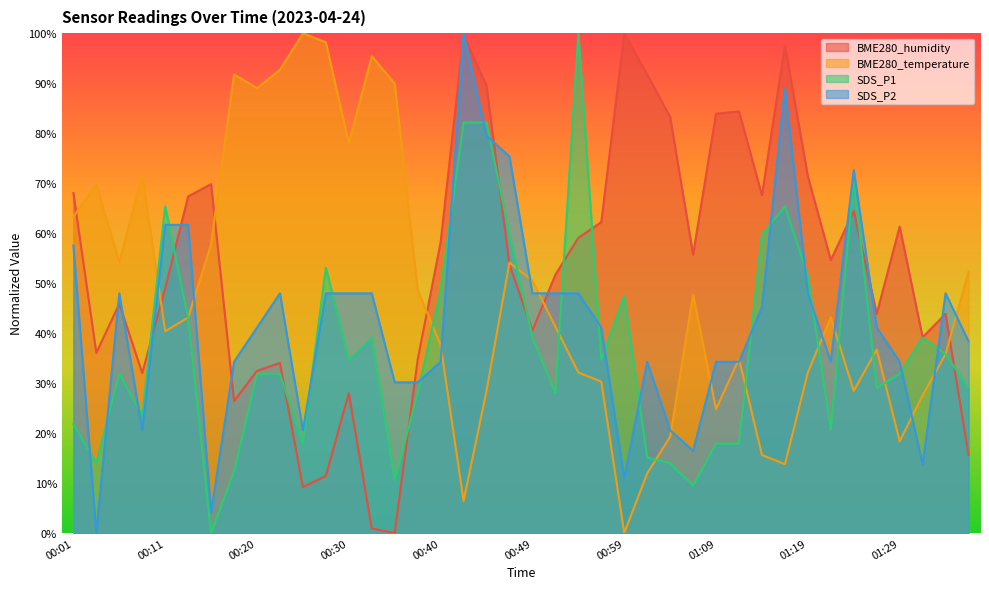

At which category does BME280_humidity reach its first local valley?

00:03